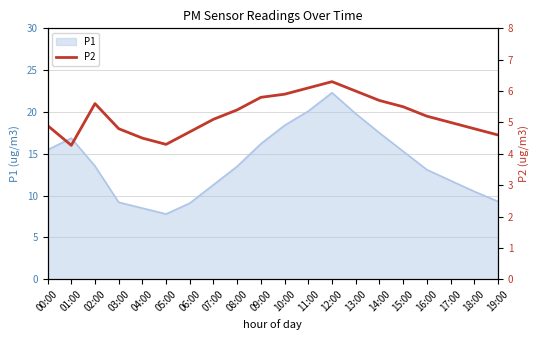

Which has a higher value, 12:00 or 03:00?

12:00